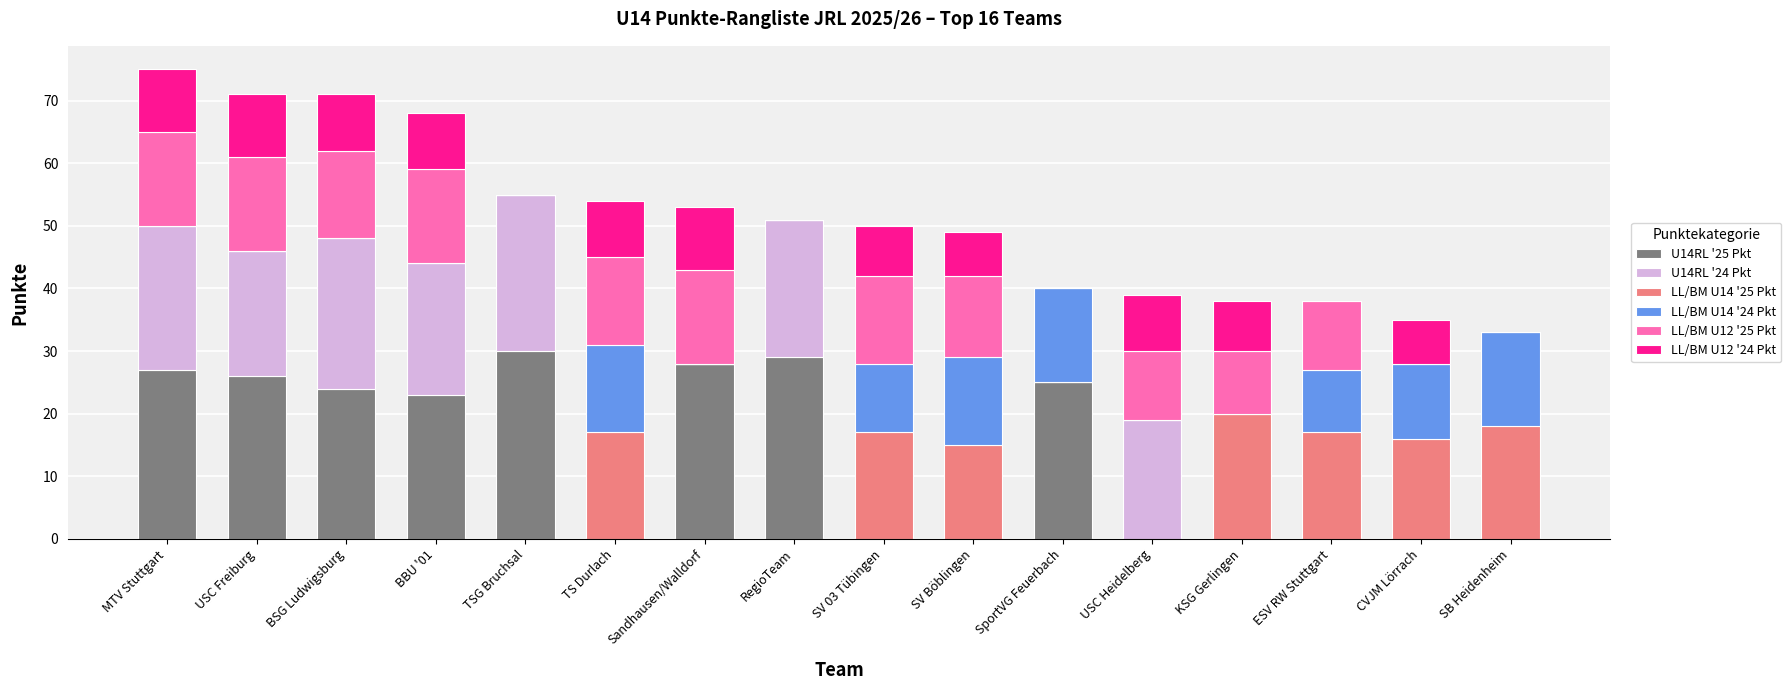

At which label is U14RL '25 Pkt closest to 15?

BBU '01